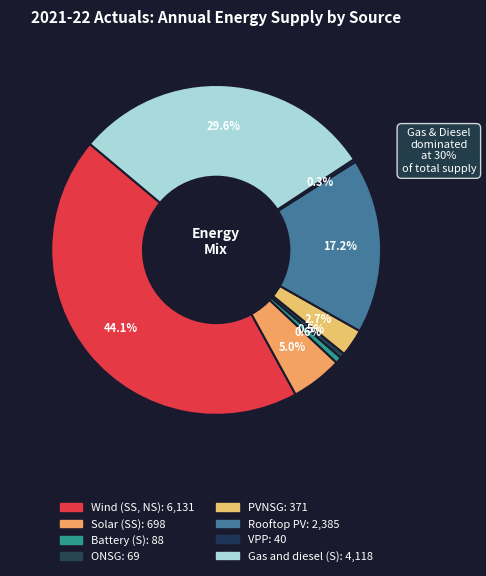

How many segments does this pie chart have?

8